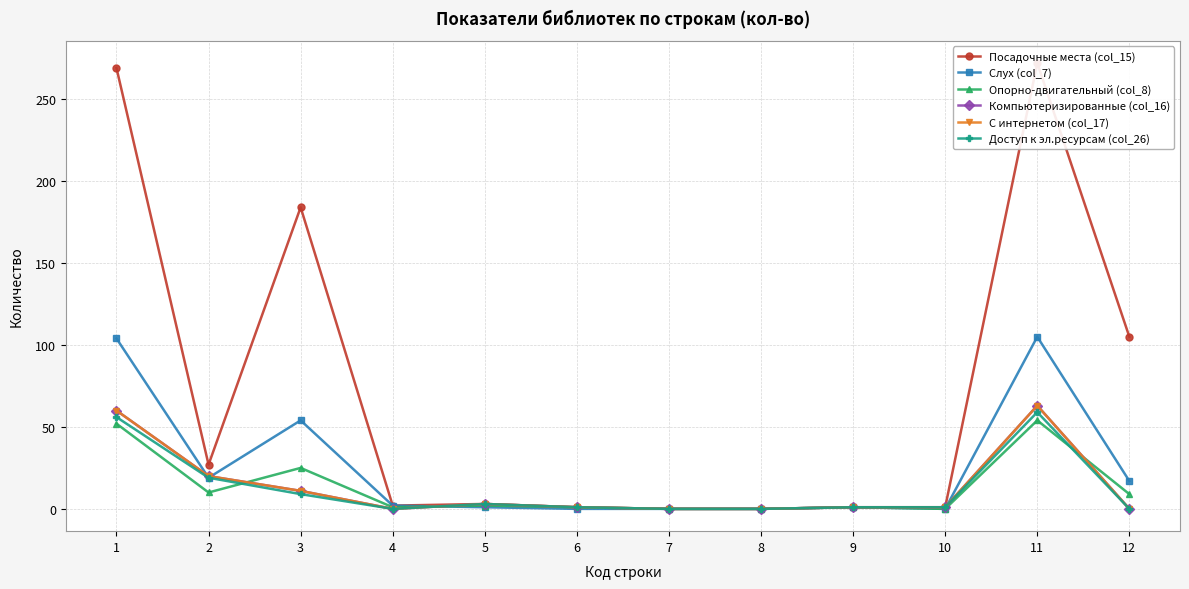

Count the number of data series in this chart.

6